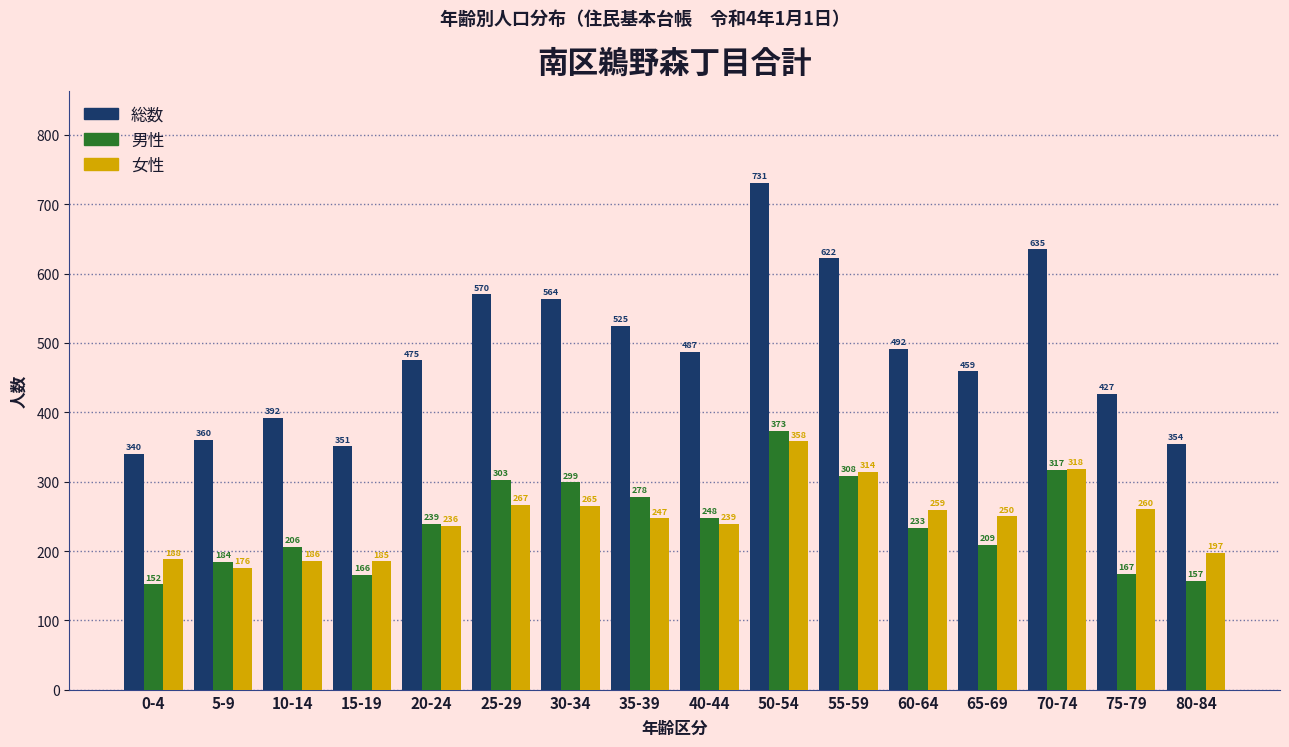

Reading left to right, extract all data points from this chart.

総数: 340	360	392	351	475	570	564	525	487	731	622	492	459	635	427	354
男性: 152	184	206	166	239	303	299	278	248	373	308	233	209	317	167	157
女性: 188	176	186	185	236	267	265	247	239	358	314	259	250	318	260	197